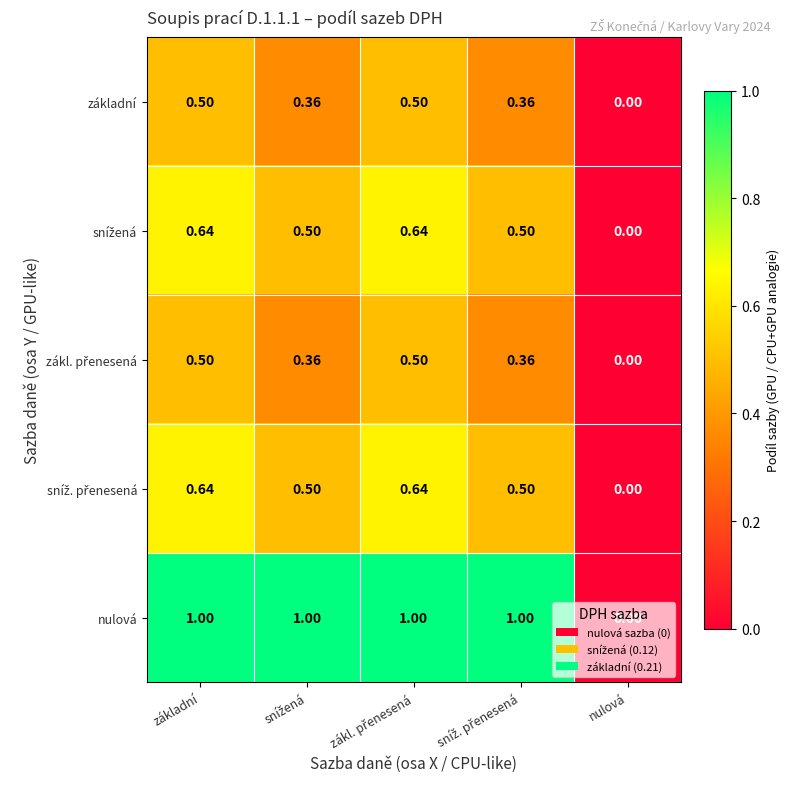

Which label corresponds to the smallest value in the chart?

nulová